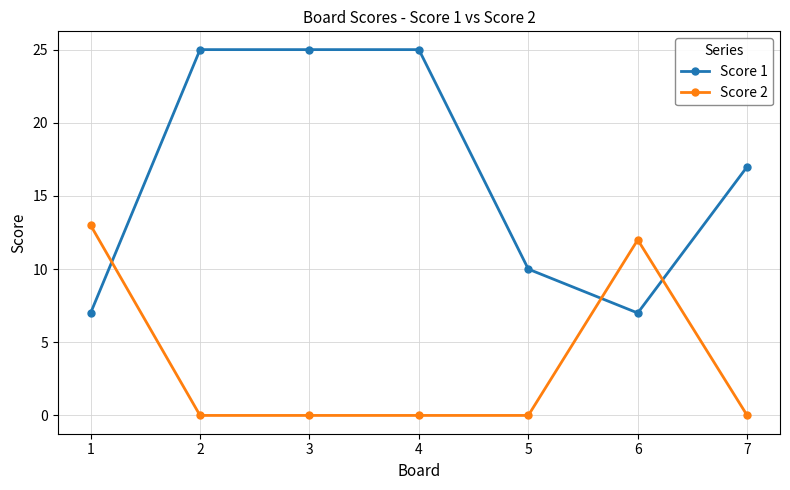

True or false: Score 1 and Score 2 intersect in this chart.

True